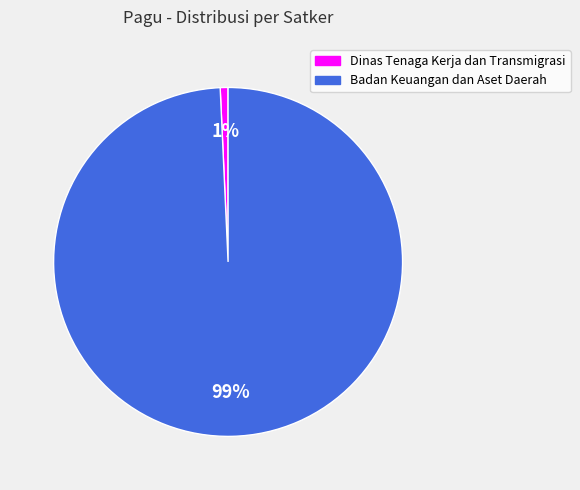

Is it true that Badan Keuangan dan Aset Daerah is 88% of the pie?

False